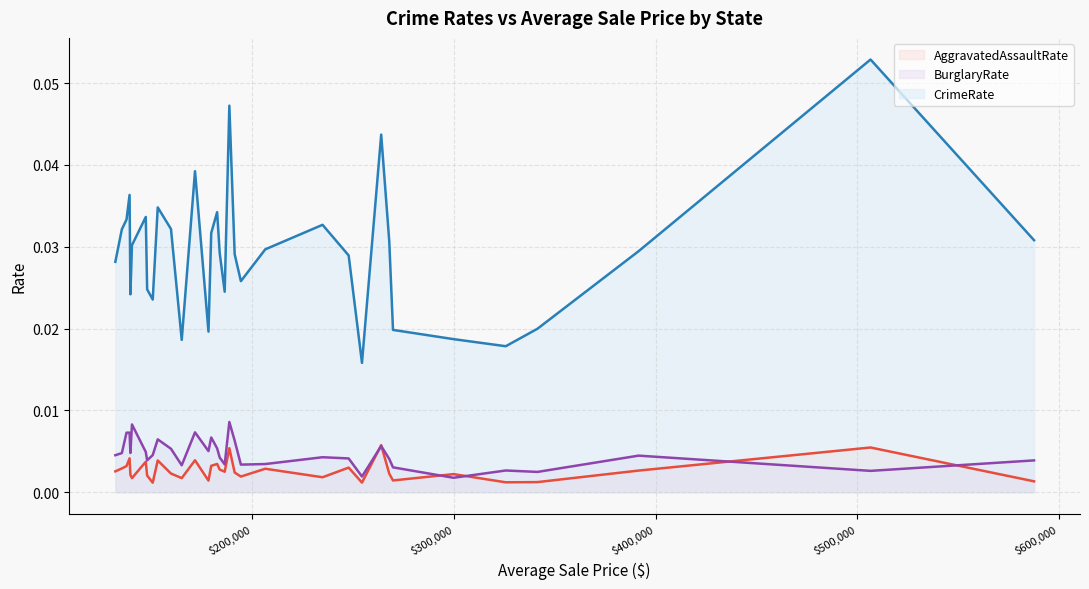

Count the number of categories in the chart.

34